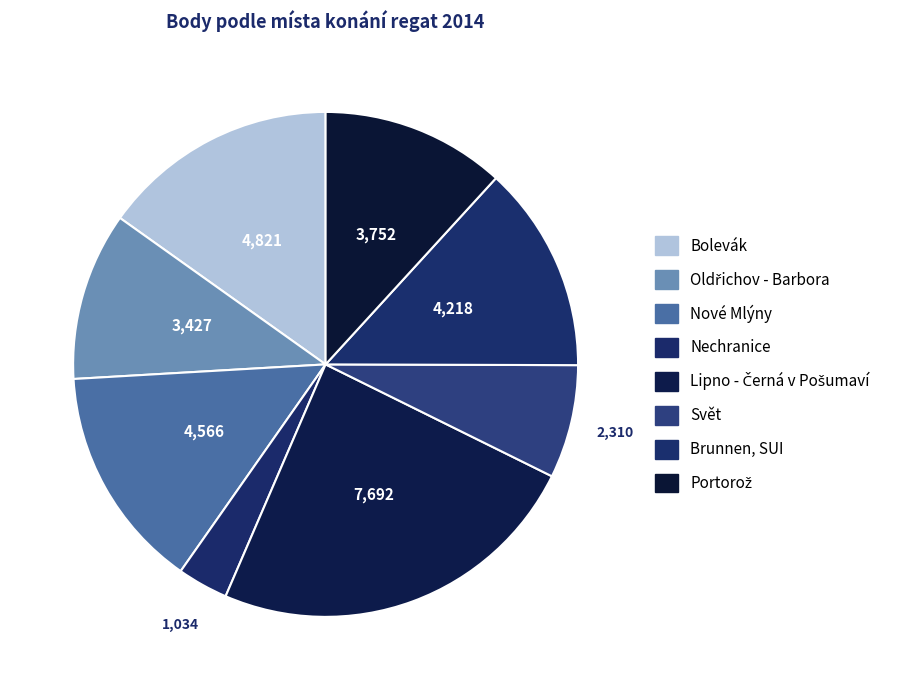

True or false: Bolevák accounts for 15% of the total.

True